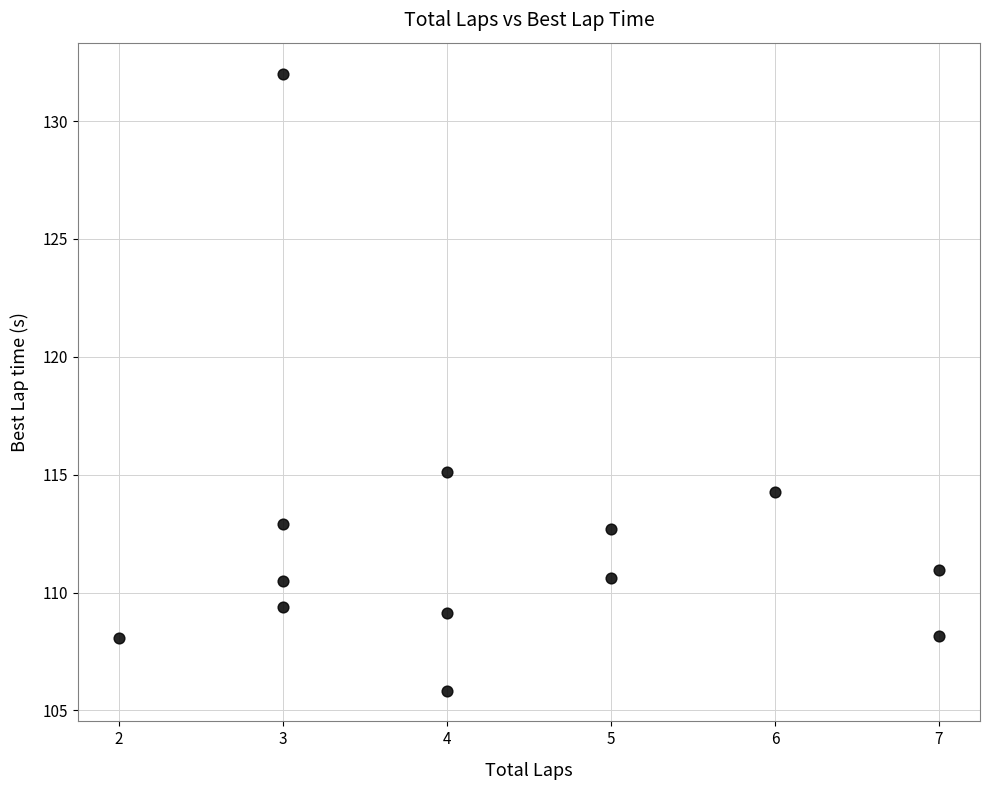

What Y value in the scatter plot is closest to 118?

115.1